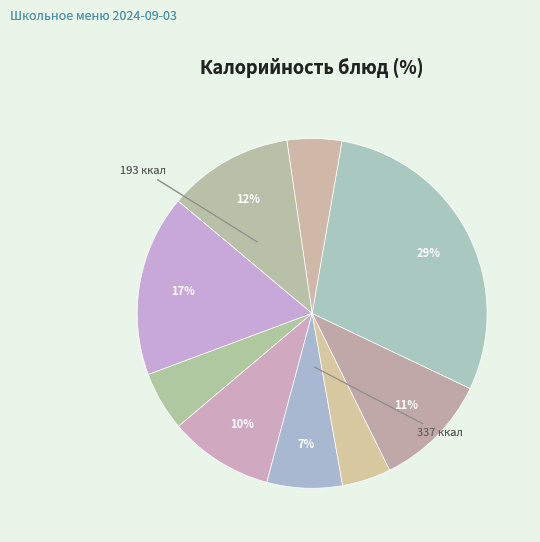

To the nearest percent, what is the average slice percentage?

11%